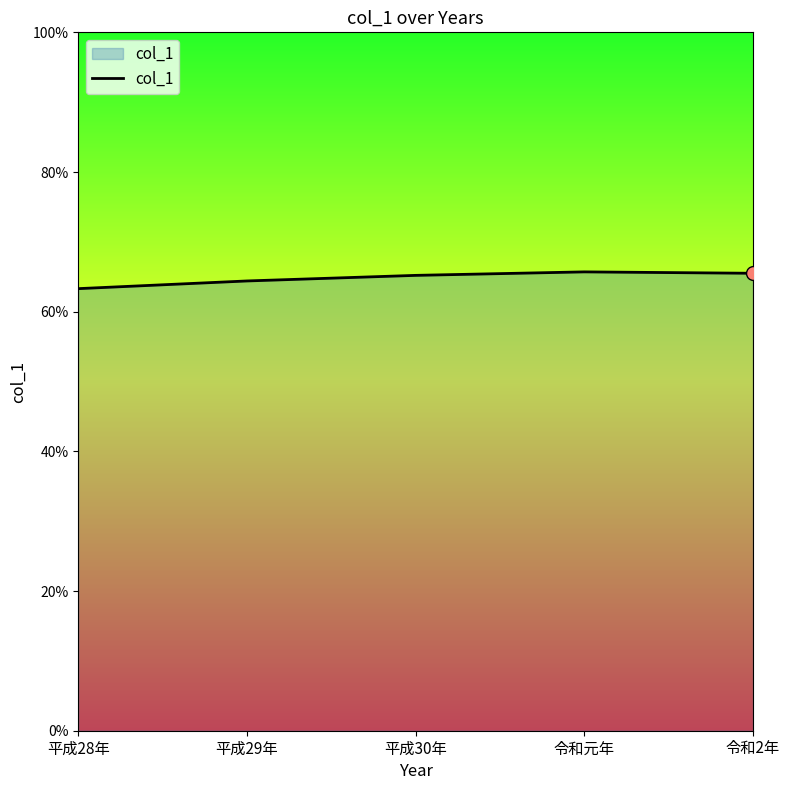

Which has a higher value, 平成28年 or 令和元年?

令和元年